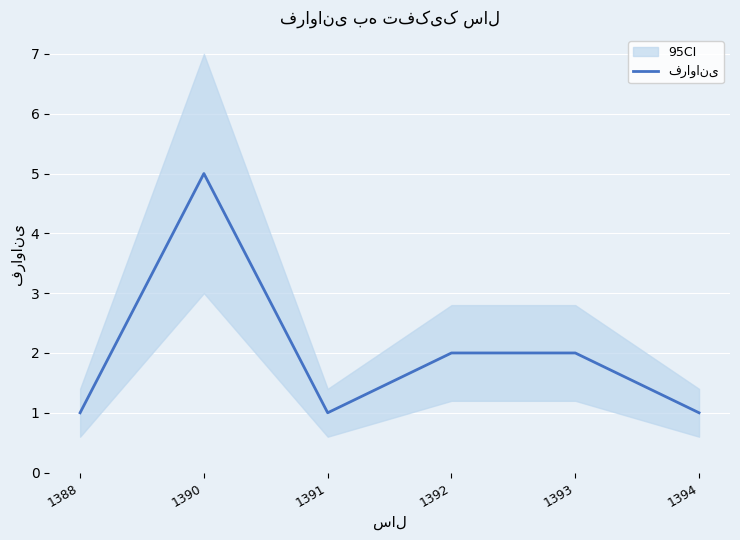

Reading right to left, transcribe all the data shown in this chart.

1	2	2	1	5	1